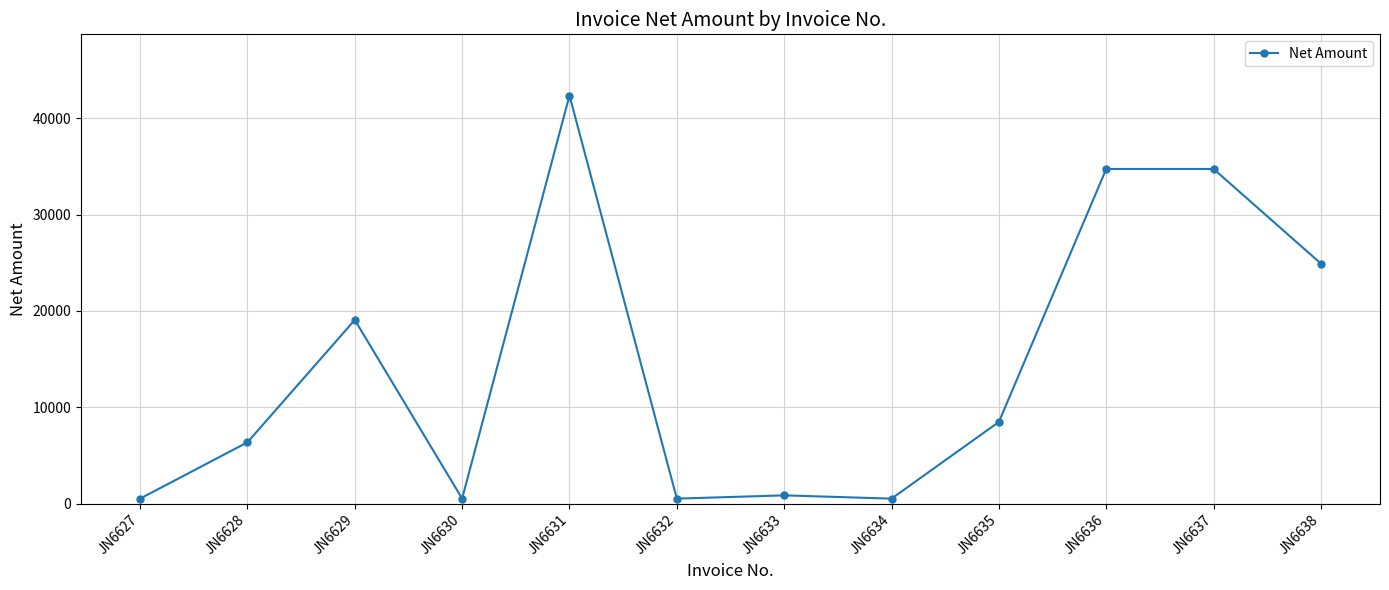

The value at JN6637 is 58341.0. True or false?

False